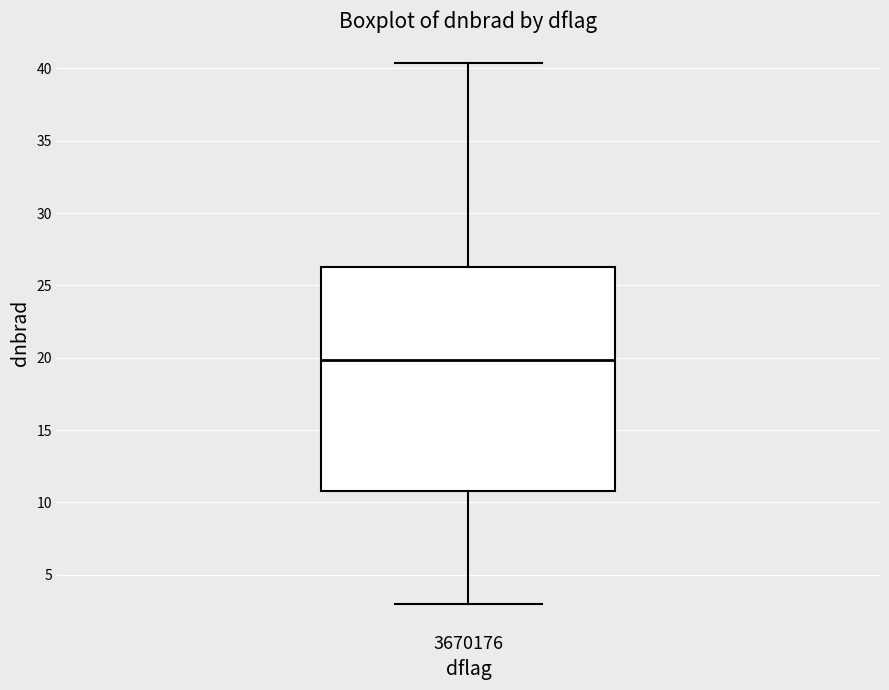

Where is the upper edge of the box at x = 3670176 on the y-axis? The values are not printed on the chart, so give them approximately, as read against the axis.

26.5